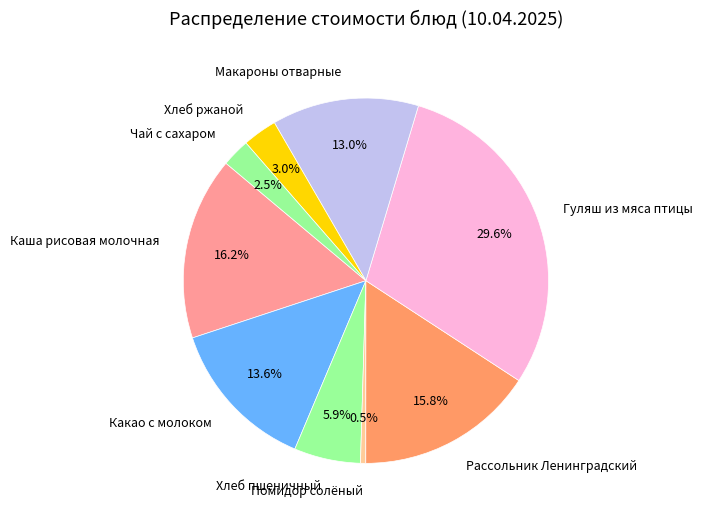

What portion of the pie excludes Хлеб ржаной?

97.0%